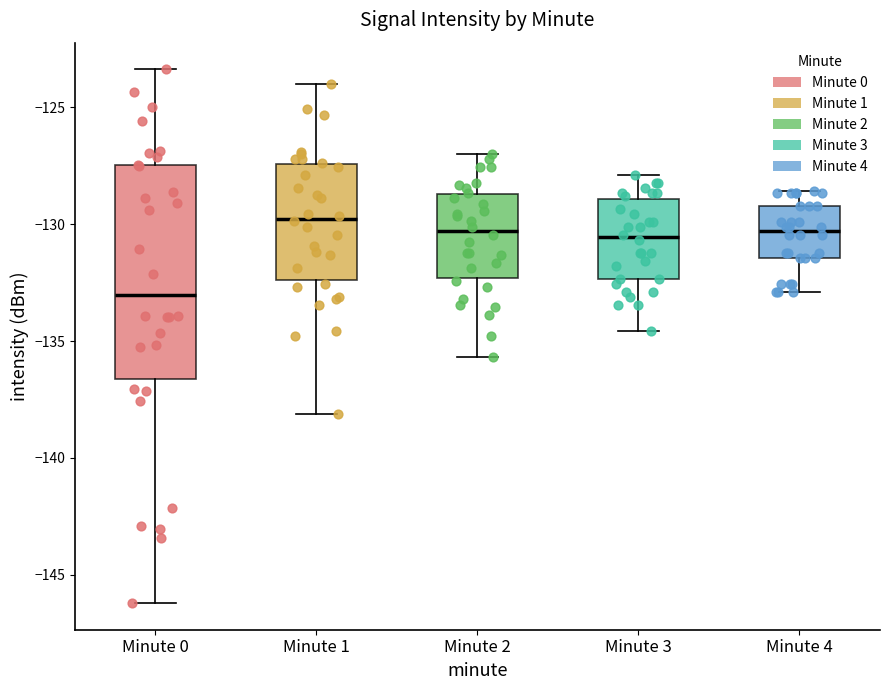

Reading left to right, transcribe this box plot: for each box, give where its median line is, the range the box spans, and where its two whiskers end, as read against the y-axis. The values are not printed on the chart, so give them approximately, as read against the axis.

Minute 0: median -133.0, box -136.5 to -127.5, whiskers -146.0 to -123.5
Minute 1: median -130.0, box -132.5 to -127.5, whiskers -138.0 to -124.0
Minute 2: median -130.5, box -132.5 to -128.5, whiskers -135.5 to -127.0
Minute 3: median -130.5, box -132.5 to -129.0, whiskers -134.5 to -128.0
Minute 4: median -130.5, box -131.5 to -129.0, whiskers -133.0 to -128.5